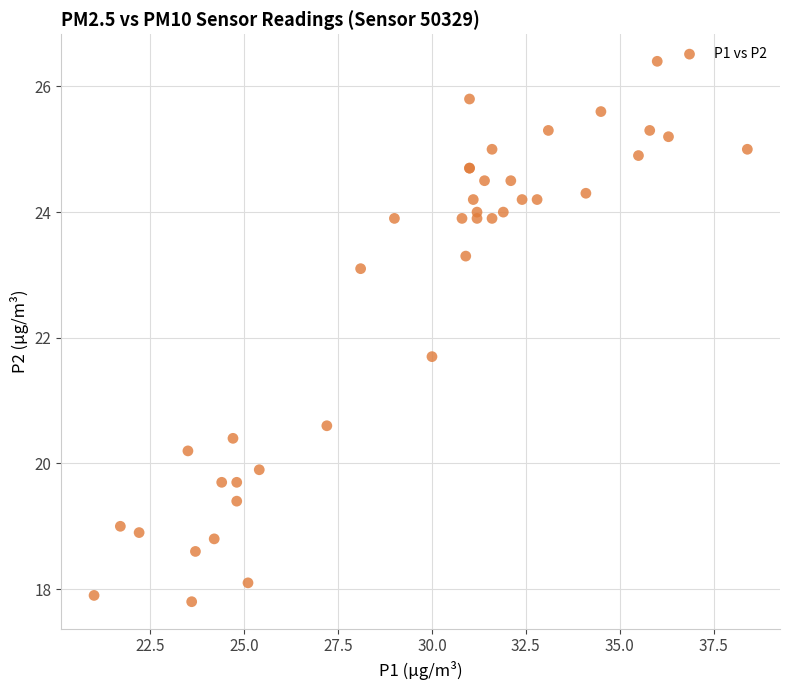

What Y value in the scatter plot is closest to 22?

21.7